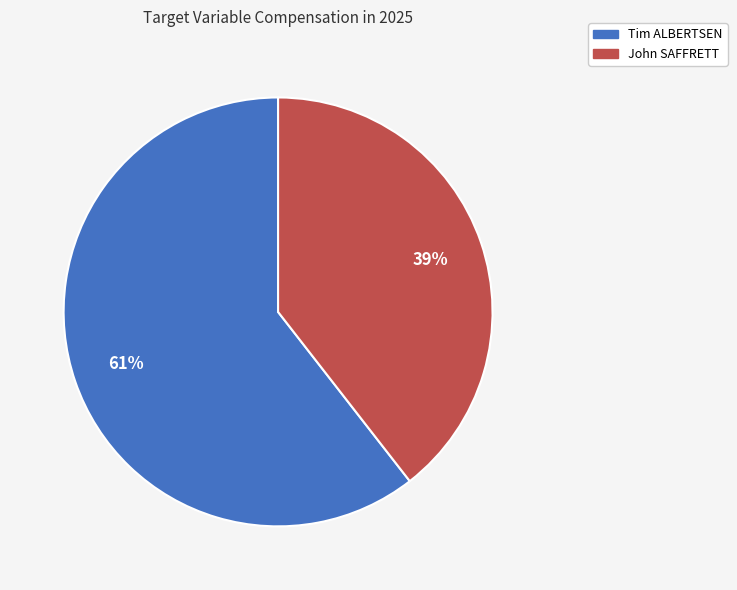

Is the sum of Tim ALBERTSEN and John SAFFRETT greater than half?

Yes